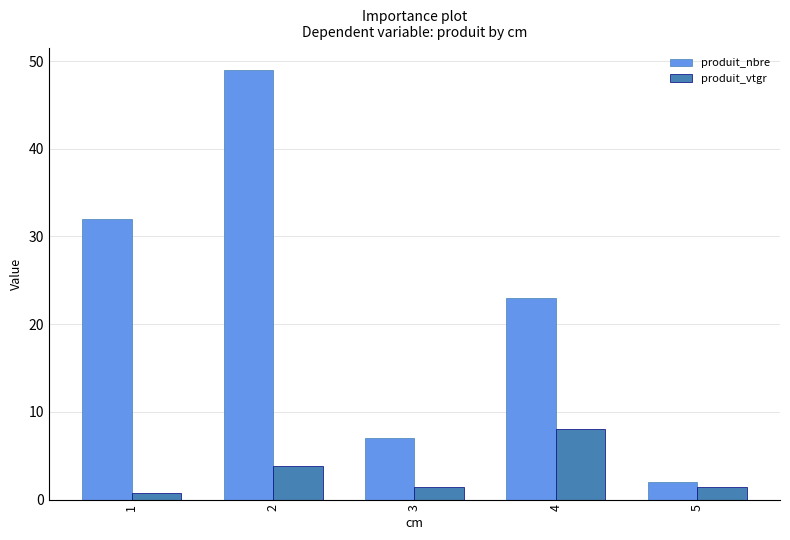

At which label does produit_nbre reach its peak?

2